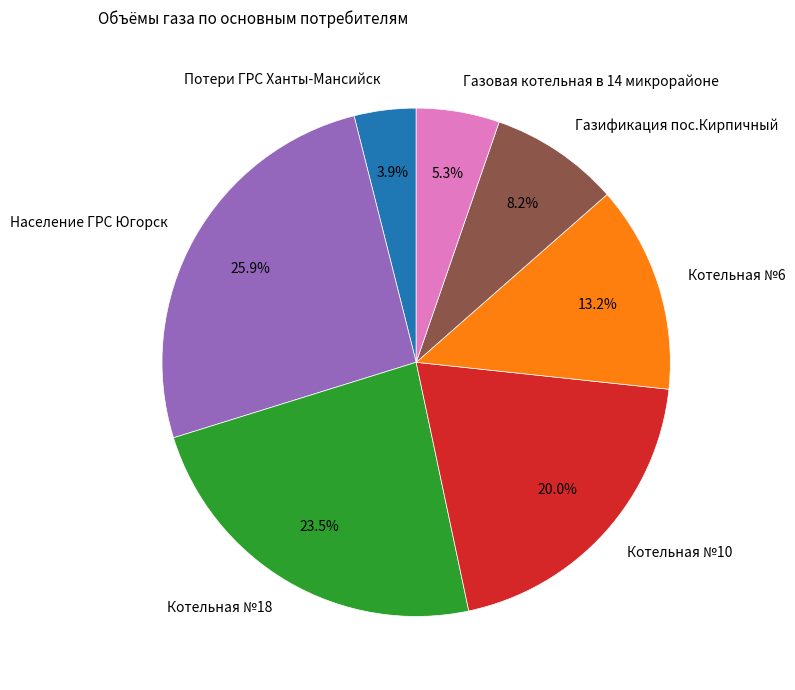

The Потери ГРС Ханты-Мансийск slice represents 4% of the pie. True or false?

True